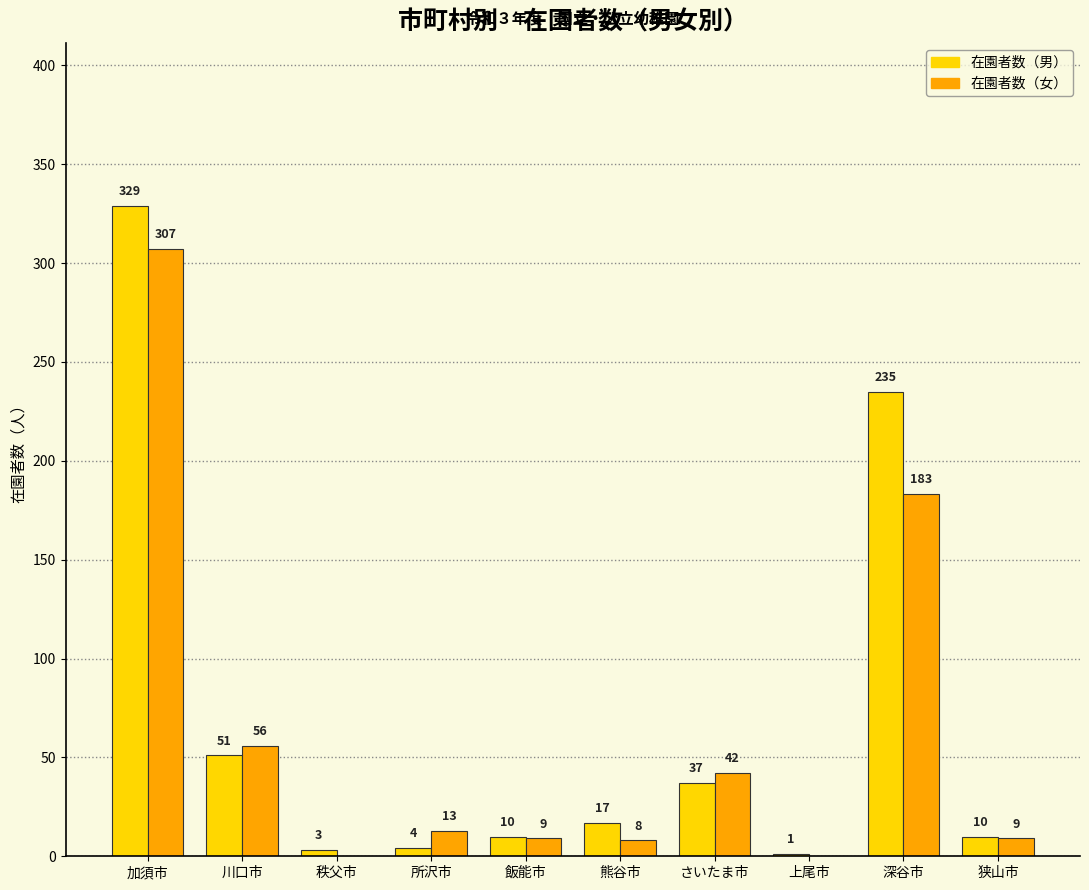

At which label is 在園者数（女） closest to 153?

深谷市